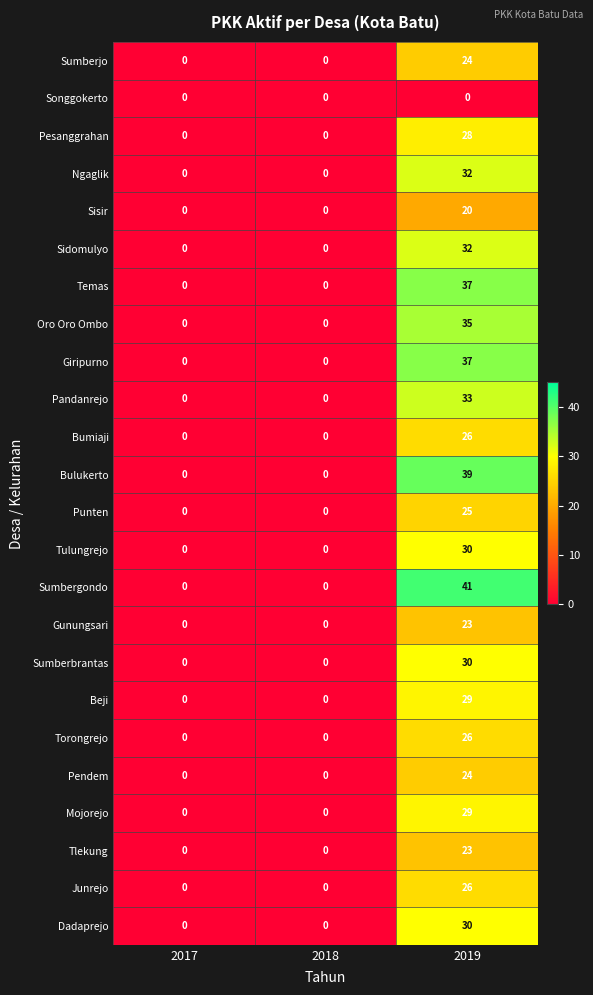

Which series has the largest total across all categories?

Sumbergondo